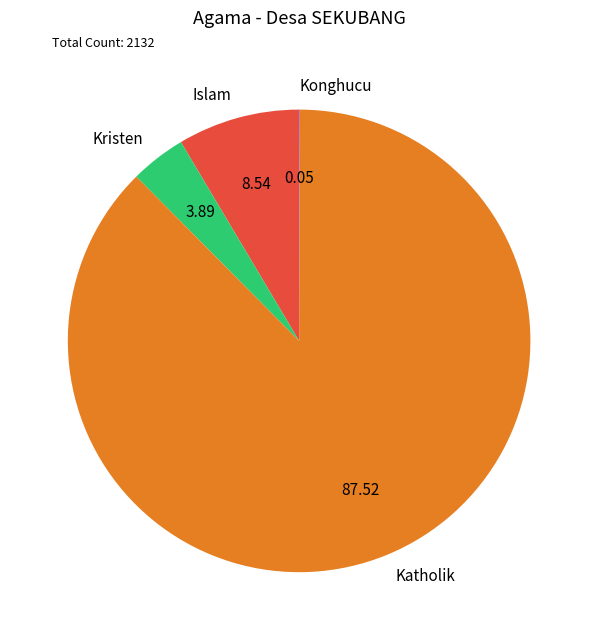

Which slice represents more than half of the pie?

Katholik